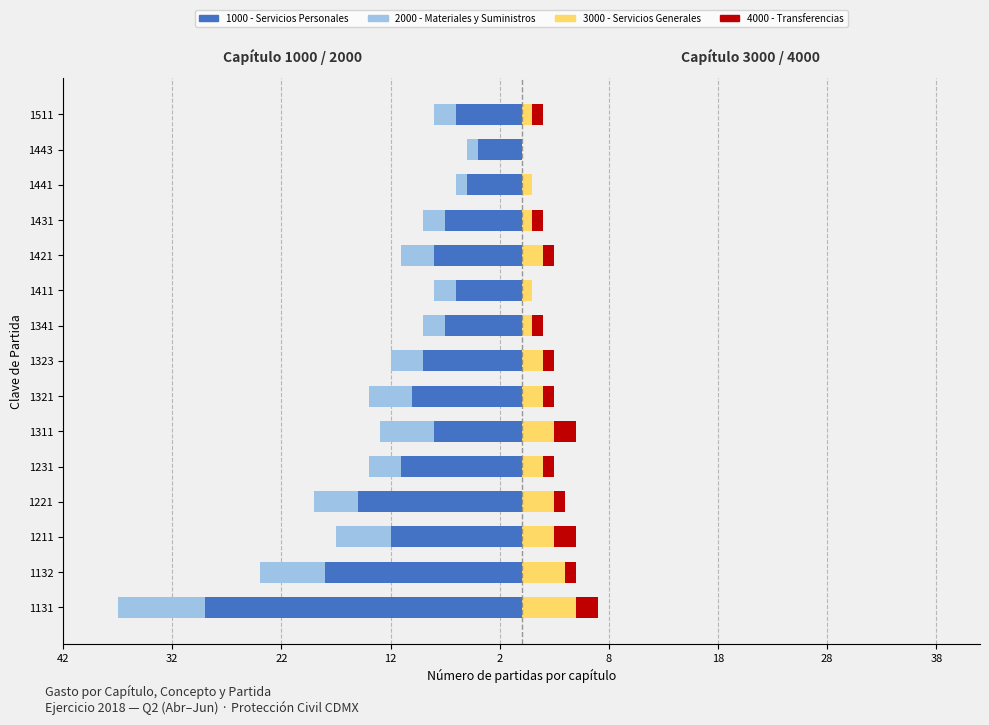

Between 1231 and 1341, which series saw the biggest shift?

1000